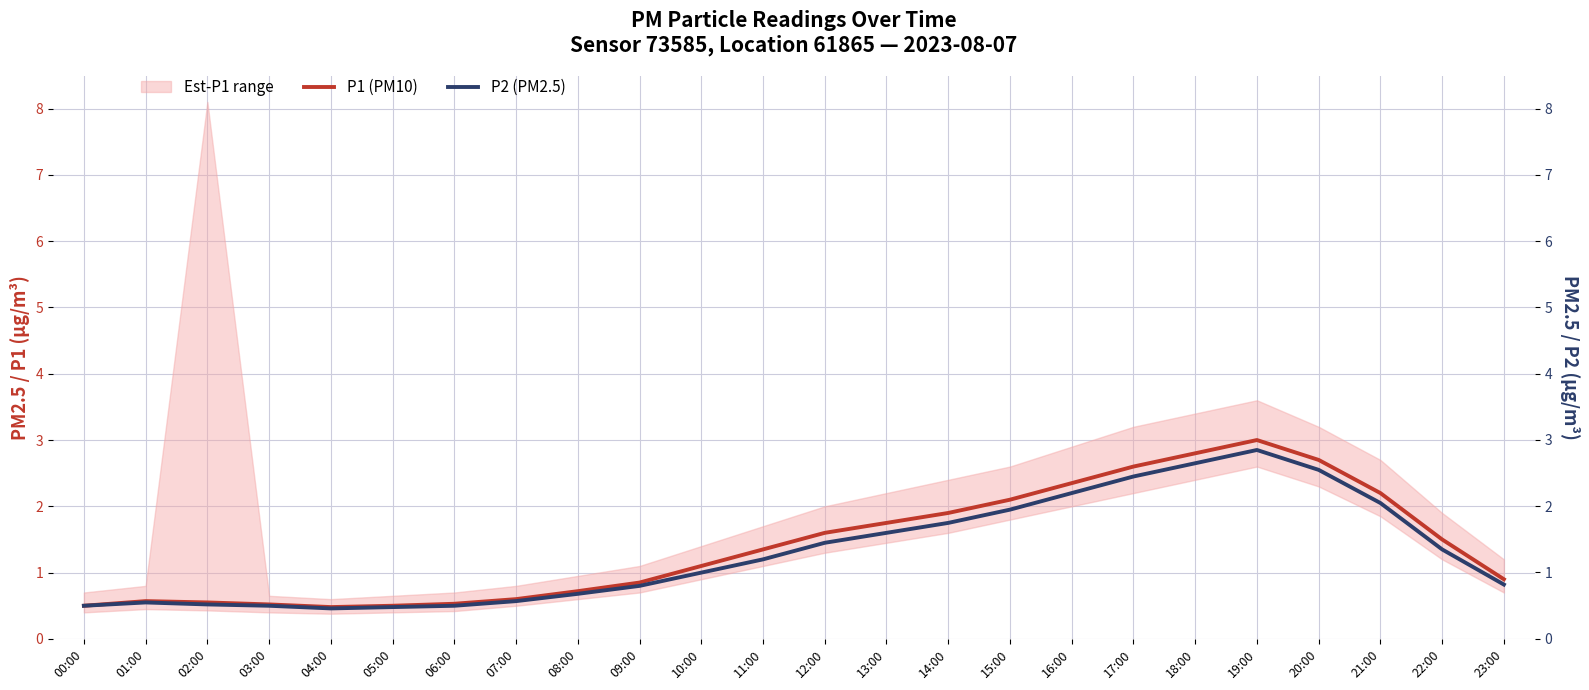

What is the value of the P1 (PM10) point at the 13th from the left?

1.6